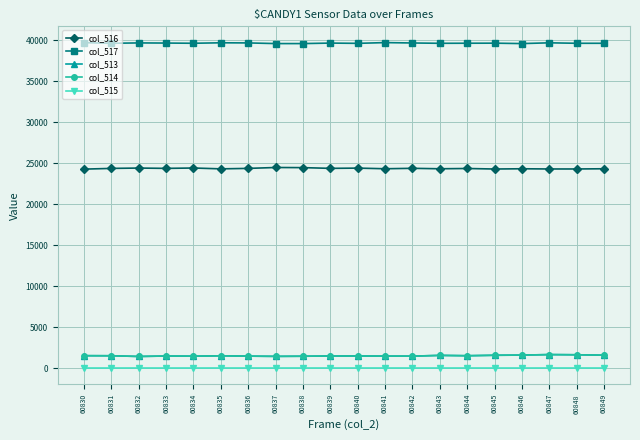

What is the approximate value of col_513 at 60844, to the nearest 10?

1500